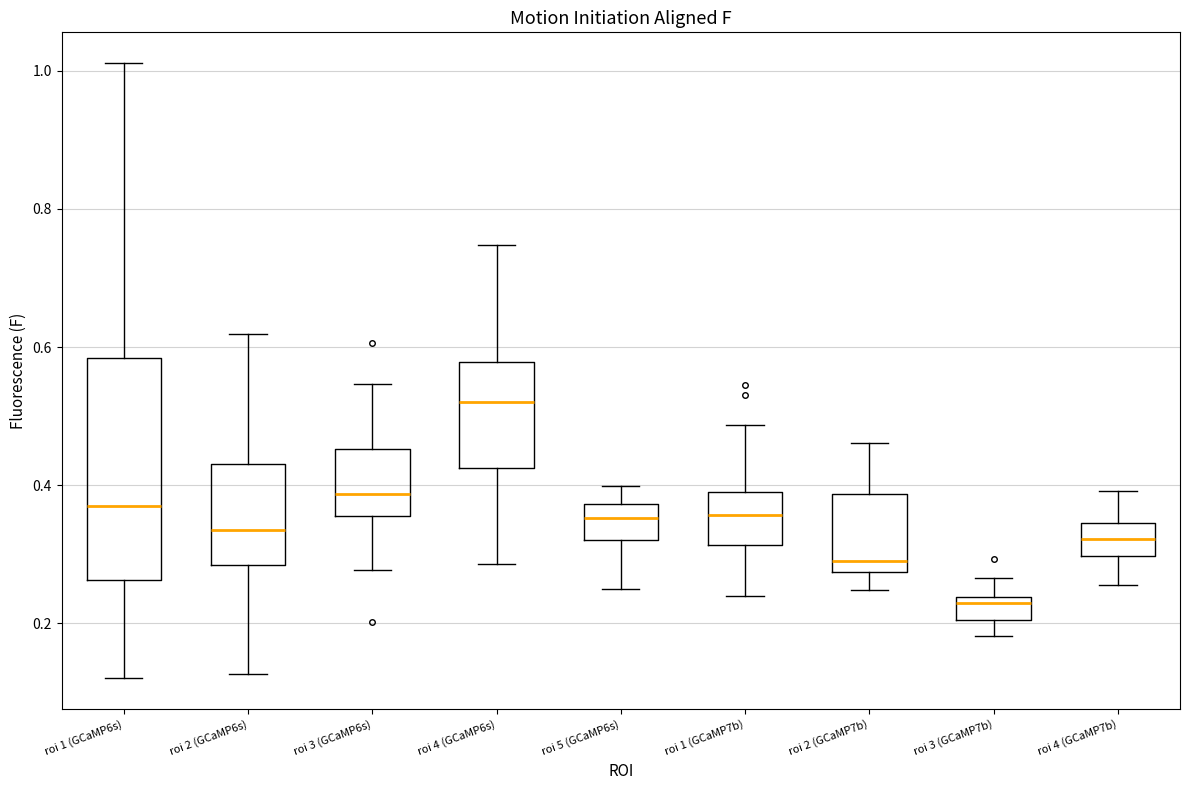

Reading left to right, read every box against the y-axis: the position of its median line, the range the box covers, and the ends of its whiskers. The values are not printed on the chart, so give them approximately, as read against the axis.

roi 1 (GCaMP6s): median 0.36, box 0.26 to 0.58, whiskers 0.12 to 1.02
roi 2 (GCaMP6s): median 0.34, box 0.28 to 0.44, whiskers 0.12 to 0.62
roi 3 (GCaMP6s): median 0.38, box 0.36 to 0.46, whiskers 0.28 to 0.54
roi 4 (GCaMP6s): median 0.52, box 0.42 to 0.58, whiskers 0.28 to 0.74
roi 5 (GCaMP6s): median 0.36, box 0.32 to 0.38, whiskers 0.26 to 0.40
roi 1 (GCaMP7b): median 0.36, box 0.32 to 0.38, whiskers 0.24 to 0.48
roi 2 (GCaMP7b): median 0.30, box 0.28 to 0.38, whiskers 0.24 to 0.46
roi 3 (GCaMP7b): median 0.22, box 0.20 to 0.24, whiskers 0.18 to 0.26
roi 4 (GCaMP7b): median 0.32, box 0.30 to 0.34, whiskers 0.26 to 0.40